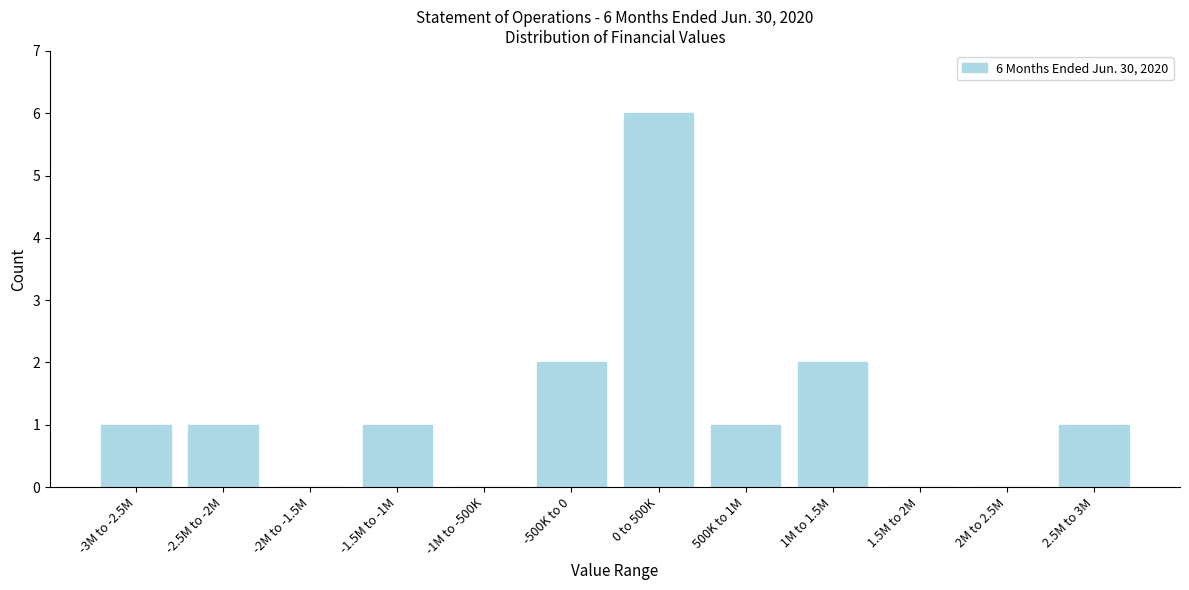

Reading right to left, list all the values displayed in this chart.

2.5M to 3M=1	2M to 2.5M=0	1.5M to 2M=0	1M to 1.5M=2	500K to 1M=1	0 to 500K=6	-500K to 0=2	-1M to -500K=0	-1.5M to -1M=1	-2M to -1.5M=0	-2.5M to -2M=1	-3M to -2.5M=1